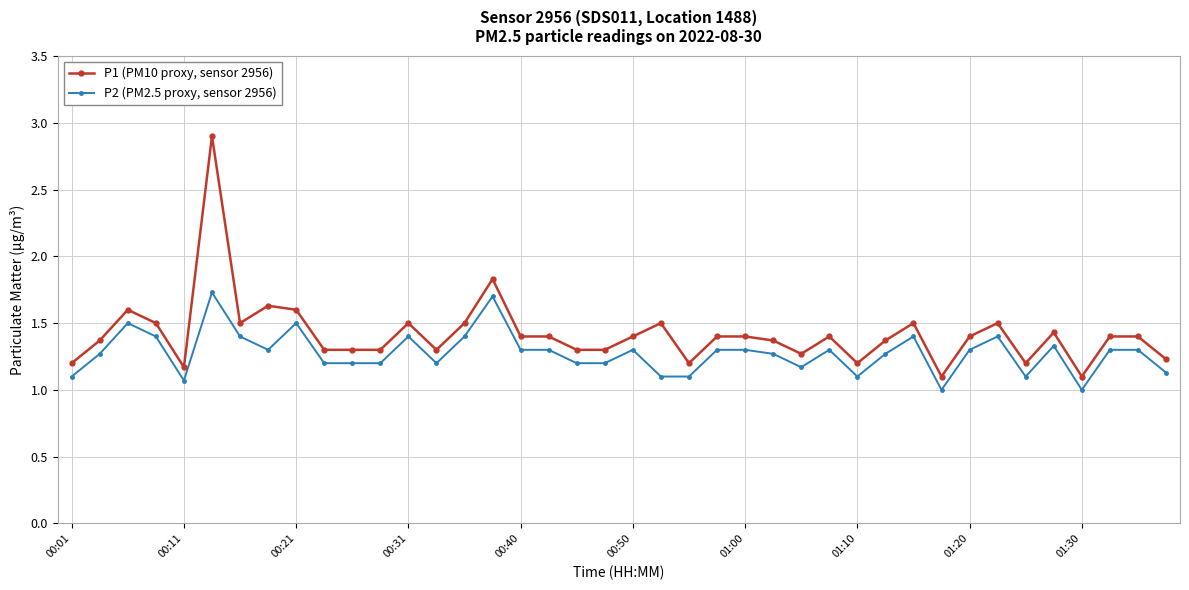

True or false: P2 (PM2.5 proxy, sensor 2956) has more than 0 points higher than both neighbors.

True